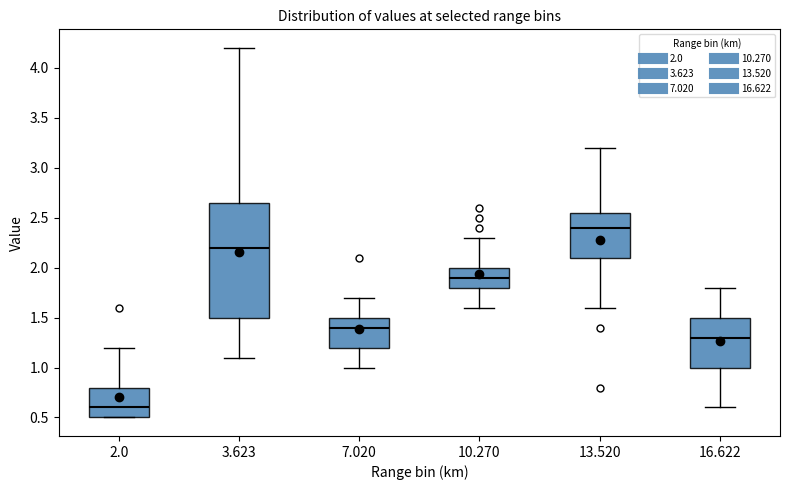

Where is the upper edge of the box at x = 3.623 on the y-axis? The values are not printed on the chart, so give them approximately, as read against the axis.

2.65